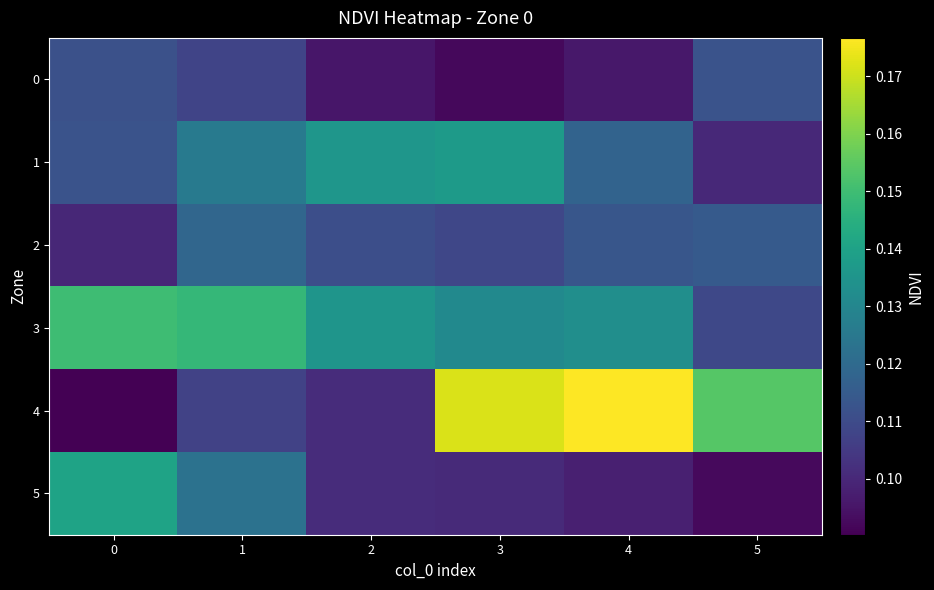

Reading left to right, list all the values displayed in this chart.

0: 0=0.1	1=0.1	2=0.1	3=0.1	4=0.1	5=0.1
1: 0=0.1	1=0.1	2=0.1	3=0.1	4=0.1	5=0.1
2: 0=0.1	1=0.1	2=0.1	3=0.1	4=0.1	5=0.1
3: 0=0.1	1=0.1	2=0.1	3=0.1	4=0.1	5=0.1
4: 0=0.1	1=0.1	2=0.1	3=0.2	4=0.2	5=0.2
5: 0=0.1	1=0.1	2=0.1	3=0.1	4=0.1	5=0.1